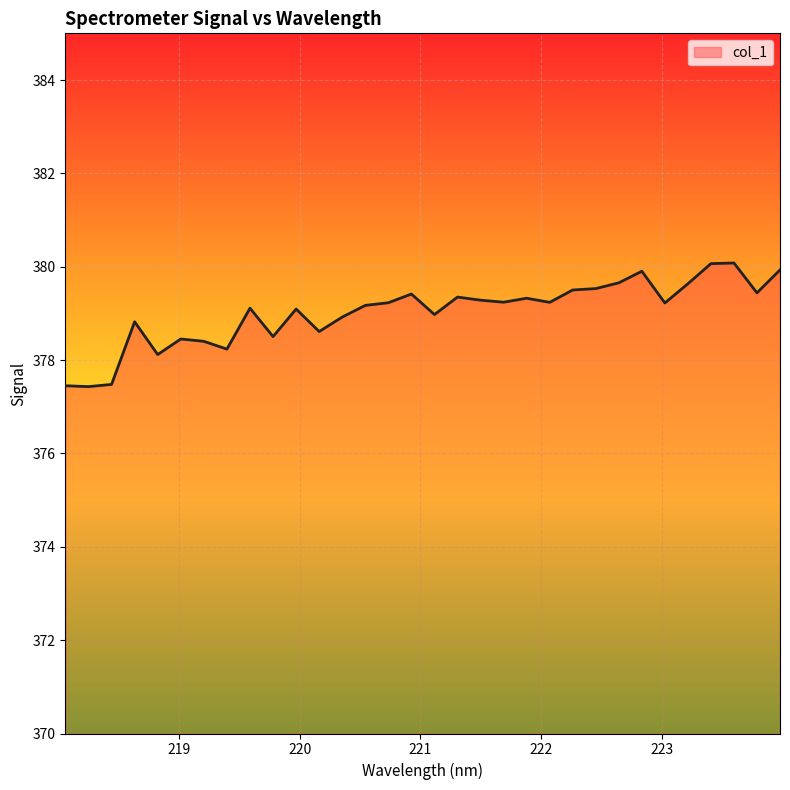

What is the difference between the maximum and minimum values?

2.6